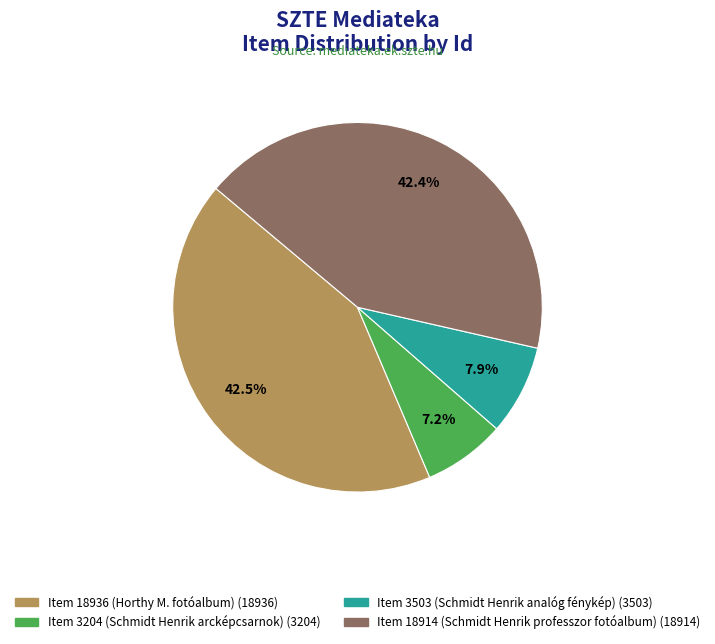

What portion of the pie excludes Item 18936 (Horthy M. fotóalbum)?

57.5%